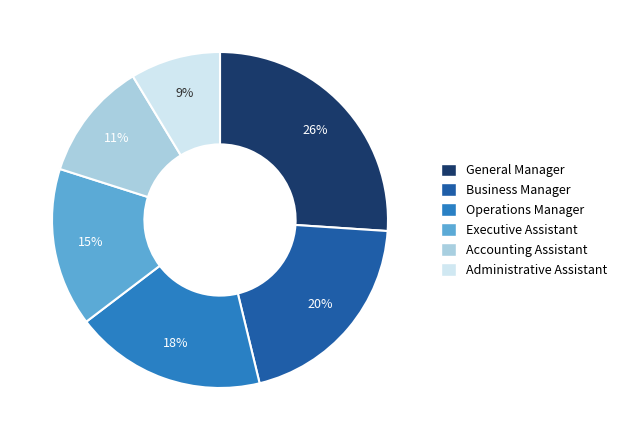

Between Business Manager and General Manager, which is larger?

General Manager